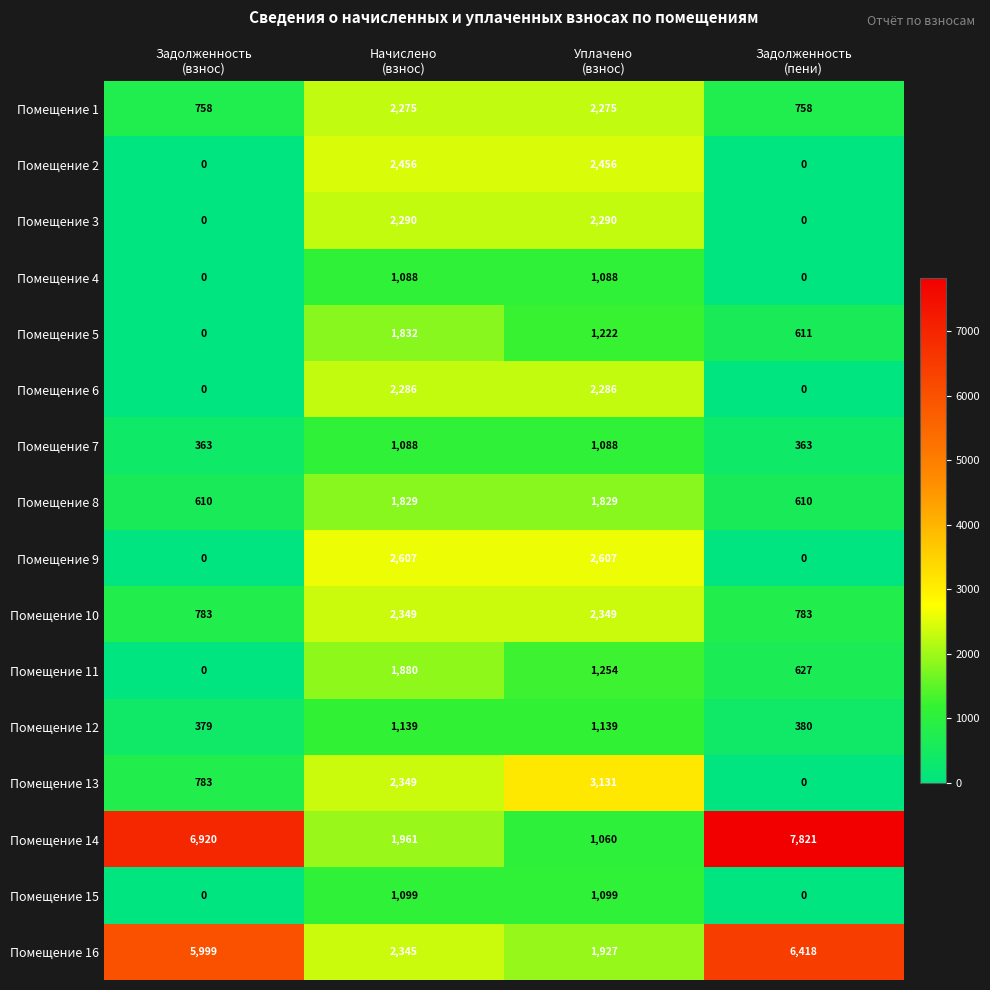

At which category is the sum across all series the highest?

Начислено
(взнос)